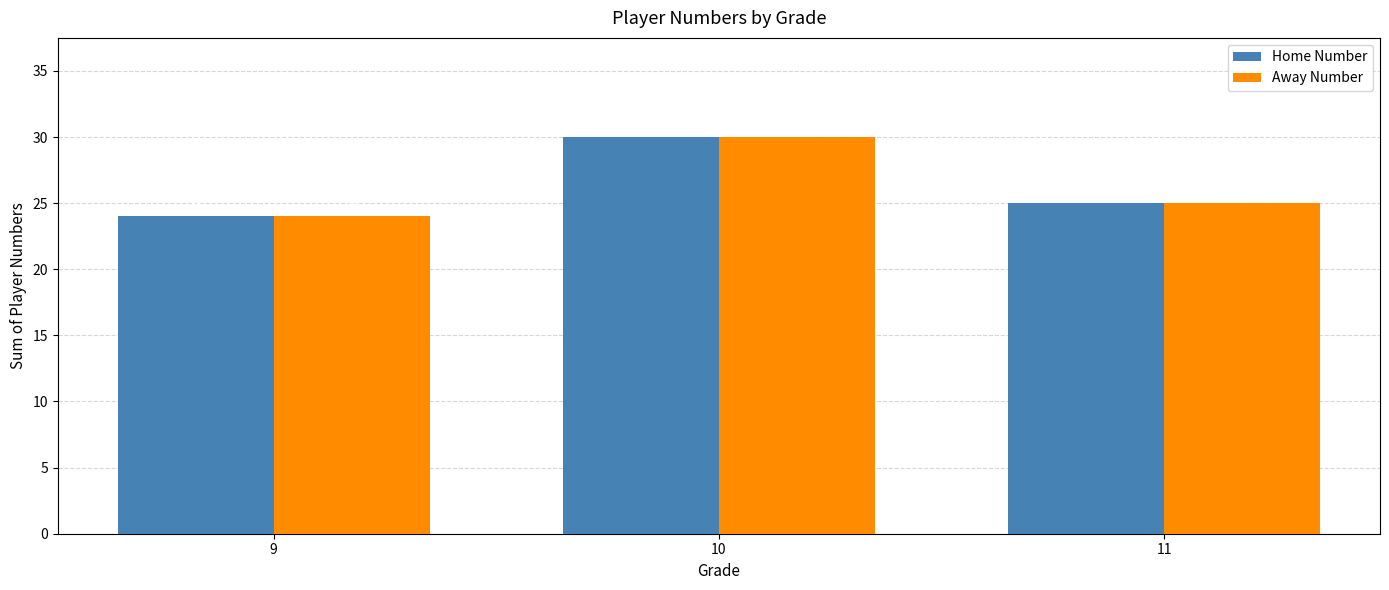

List the labels in order of Away Number value, largest first.

10, 11, 9